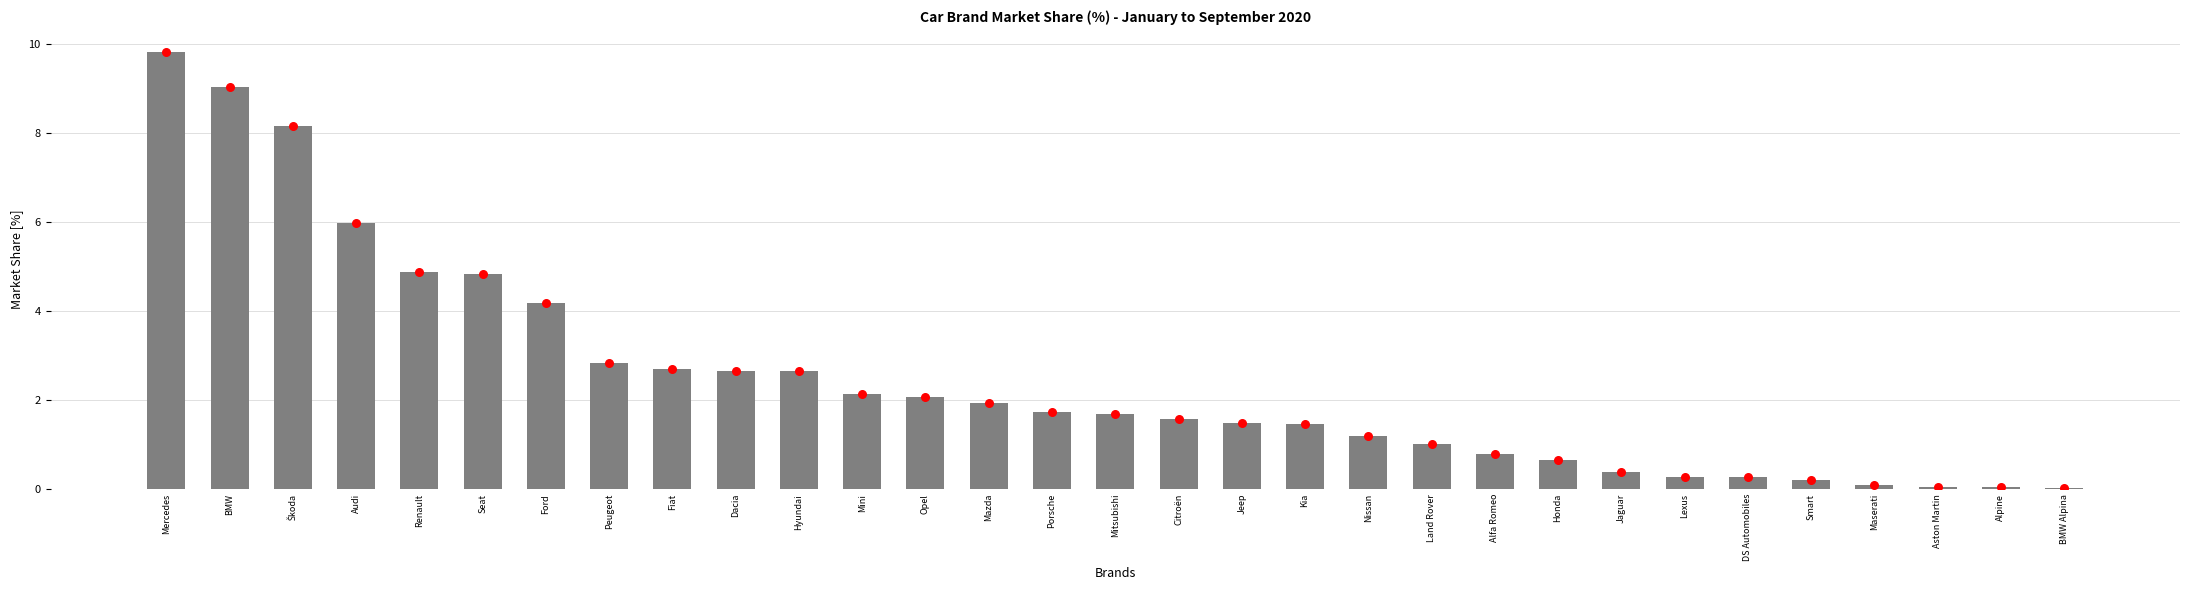

Which has a higher value, Kia or BMW Alpina?

Kia